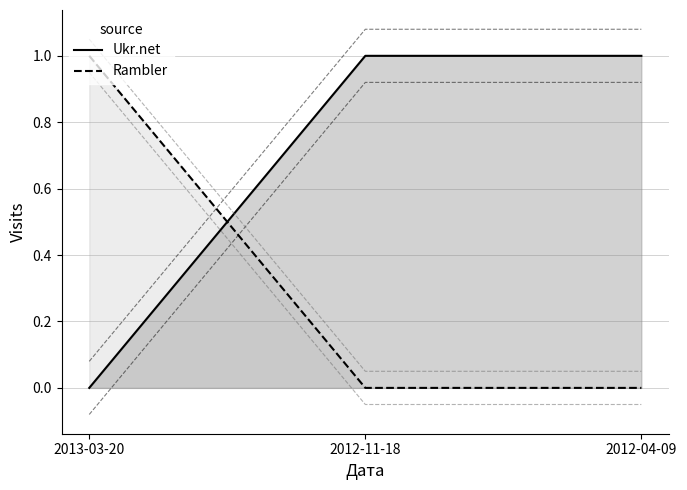

What is the label of the 2nd point from the left?

2012-11-18